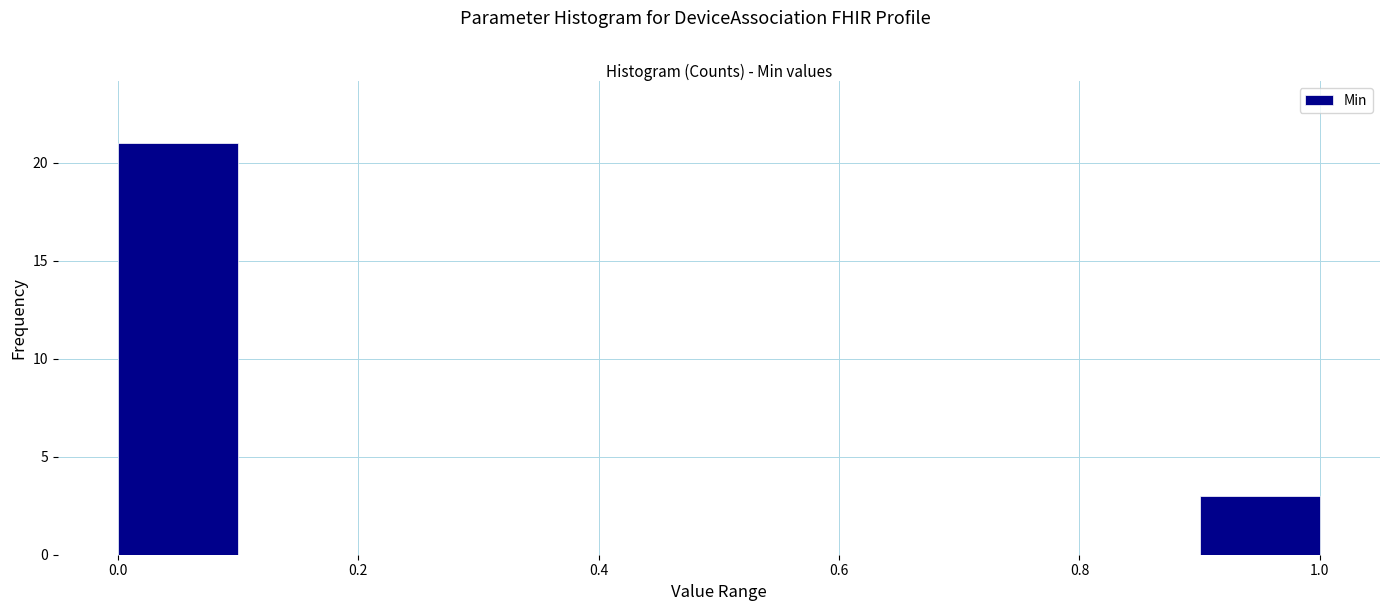

Reading left to right, list every bar in this chart as the range it spans on the x-axis followed by its height. The values are not printed on the chart, so give them approximately, as read against the axis.

0.0 to 0.1: 21
0.1 to 0.2: 0
0.2 to 0.3: 0
0.3 to 0.4: 0
0.4 to 0.5: 0
0.5 to 0.6: 0
0.6 to 0.7: 0
0.7 to 0.8: 0
0.8 to 0.9: 0
0.9 to 1.0: 3